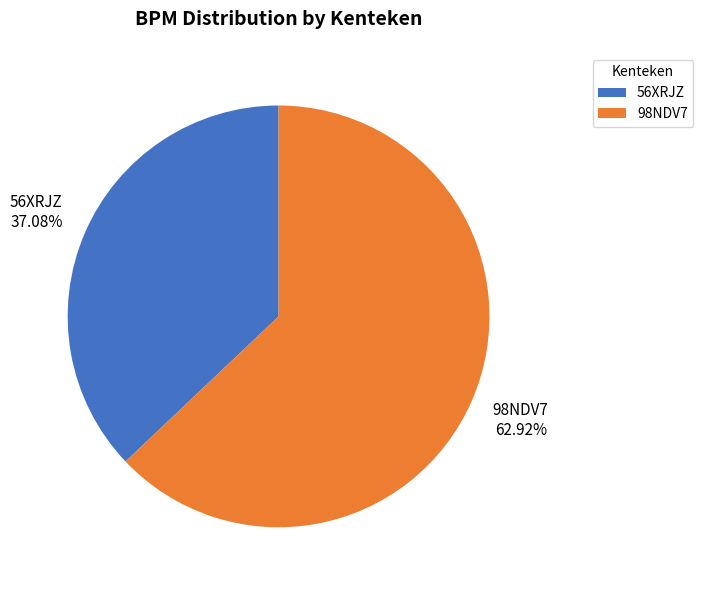

Is it true that 98NDV7 is 63% of the pie?

True